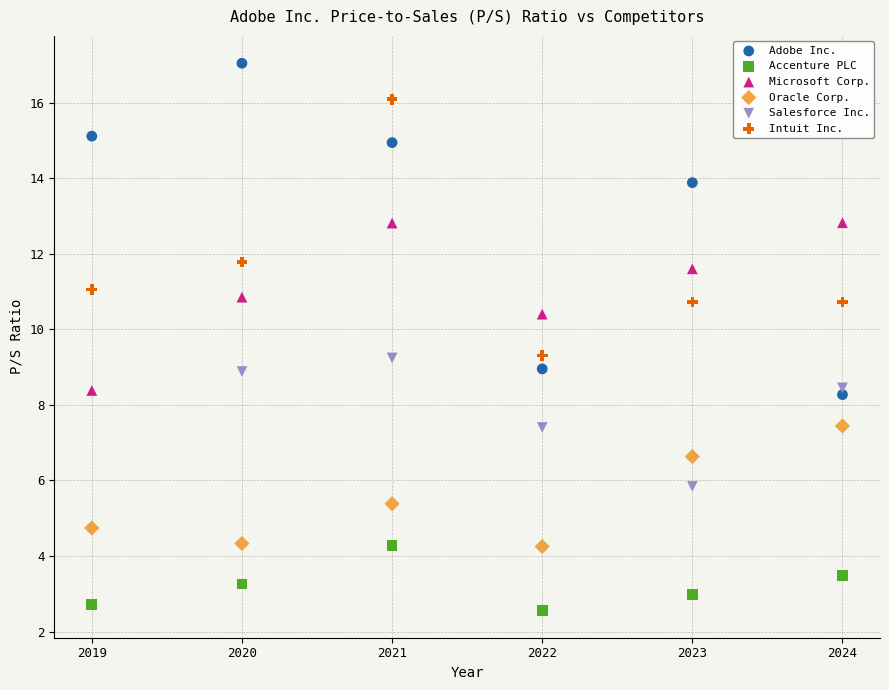

Which series contains the highest Y value?

Adobe Inc.